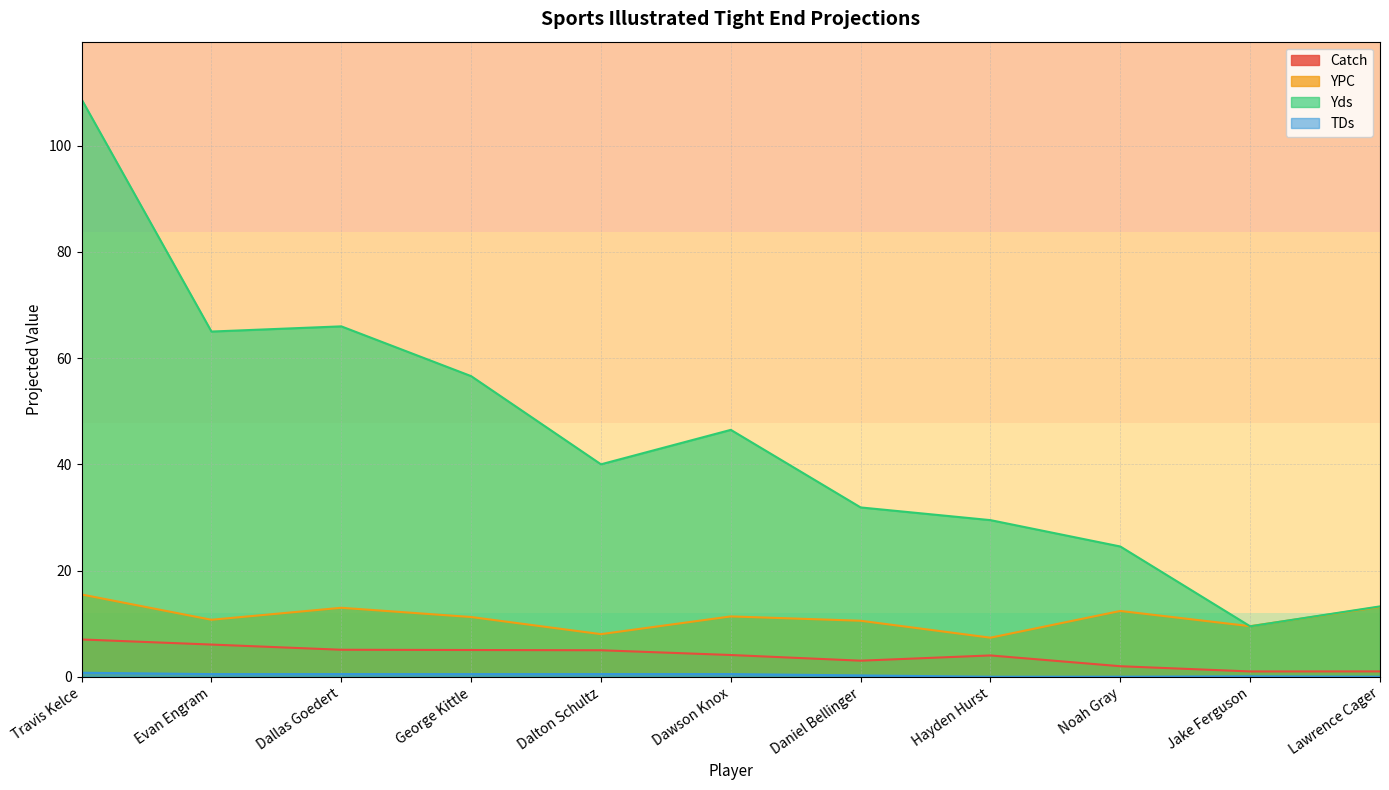

What is the difference between the maximum and second lowest values in the YPC series?

7.5